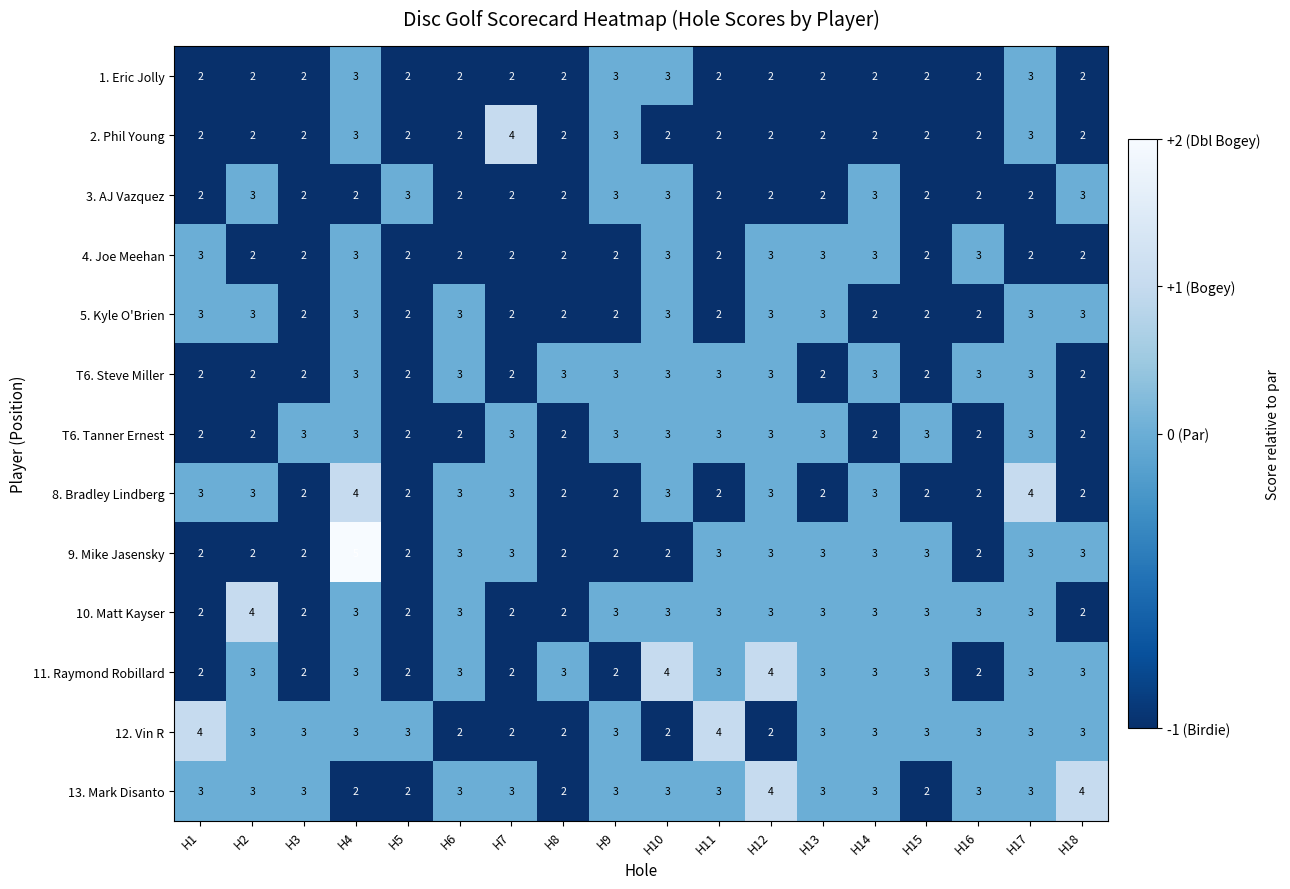

How many categories are shown in the chart?

18